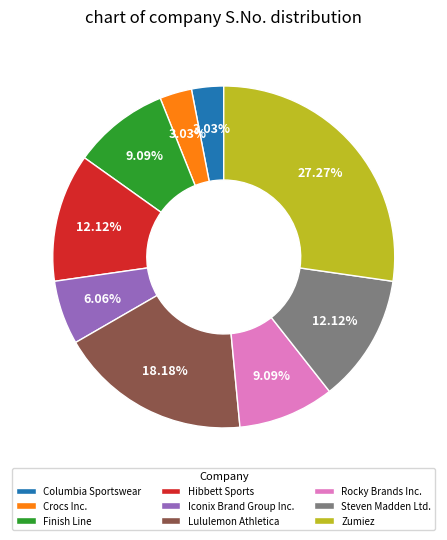

To the nearest percent, what is the combined percentage of Columbia Sportswear and Steven Madden Ltd.?

15%